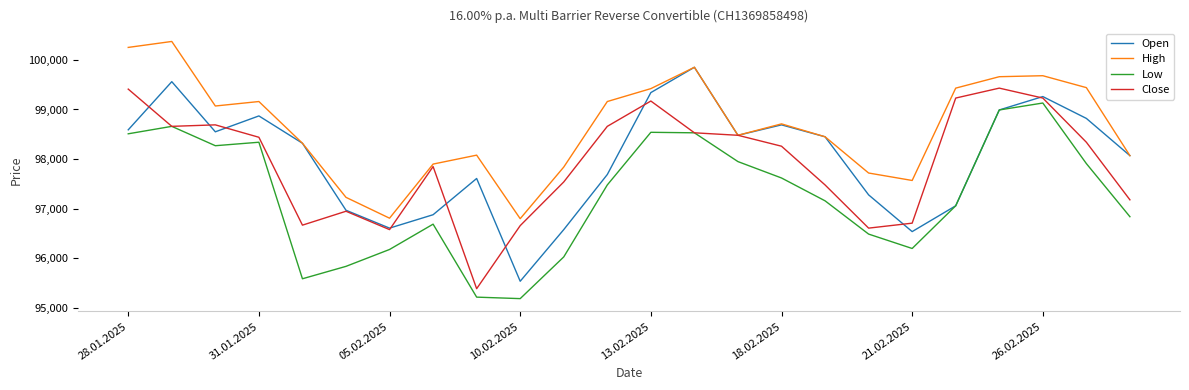

Rank the series by their maximum value, from highest to lowest.

High, Open, Close, Low